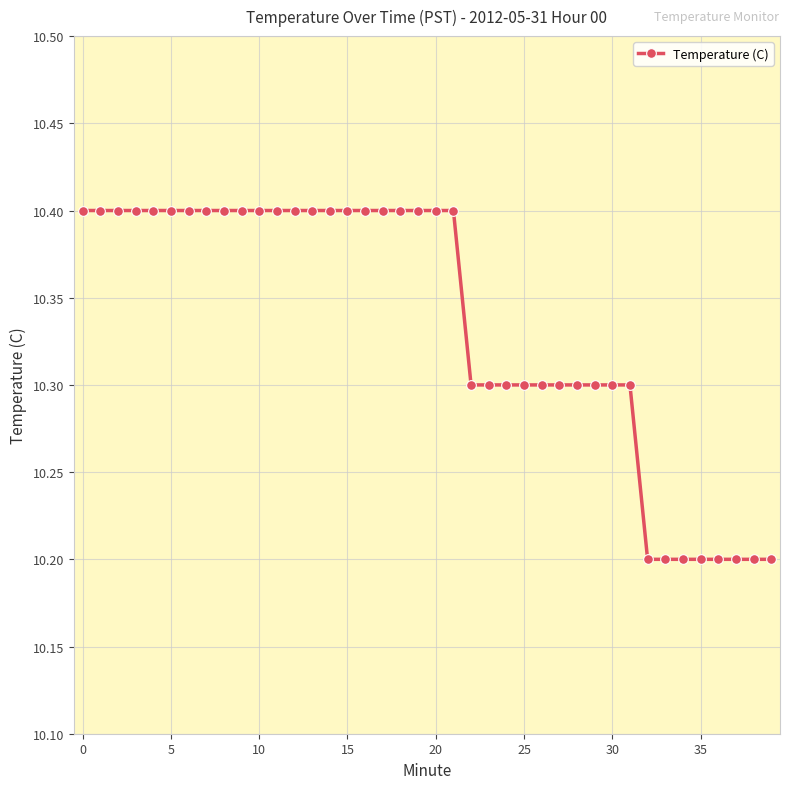

What is the greatest value displayed?

10.4